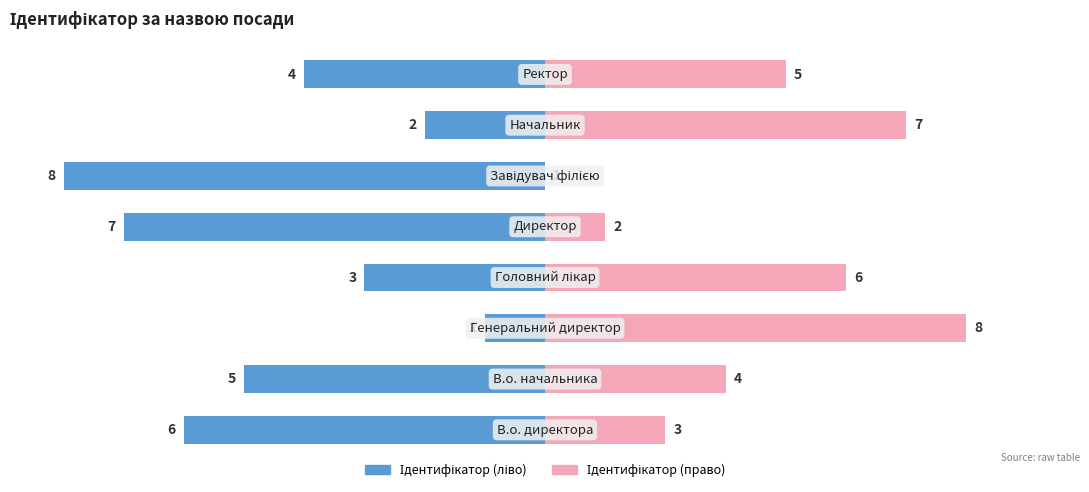

Are the bars horizontal?

Yes